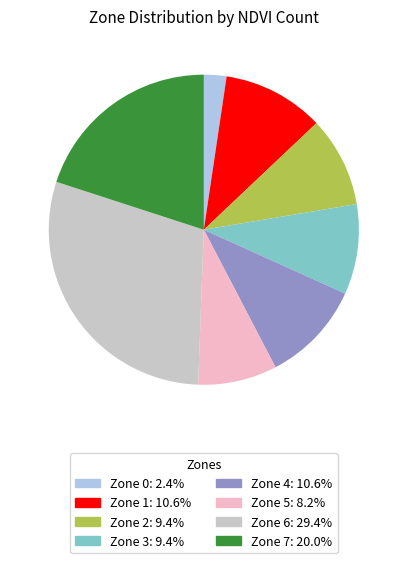

Approximately how many times larger is the value at Zone 3 compared to Zone 2?

1.0